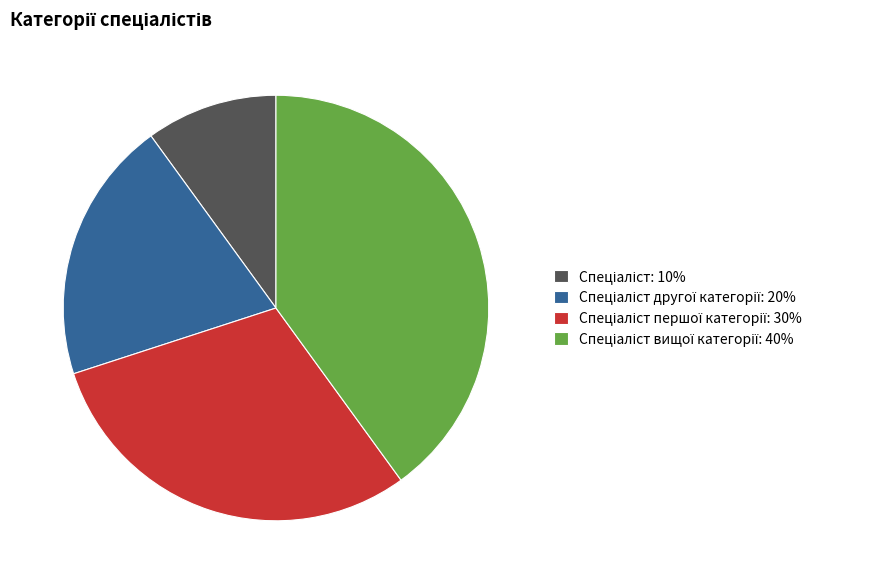

Is there any slice that represents more than half of the pie?

No